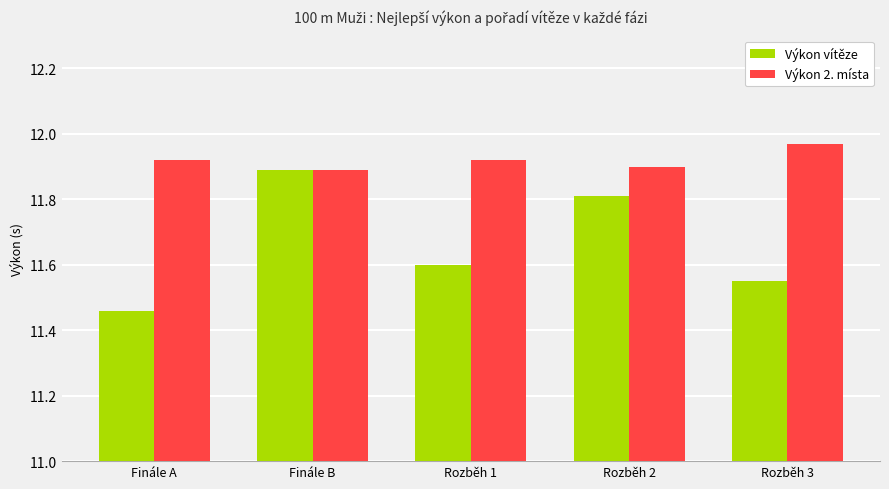

What is the spread (max minus min) of values at Finále A?

0.5